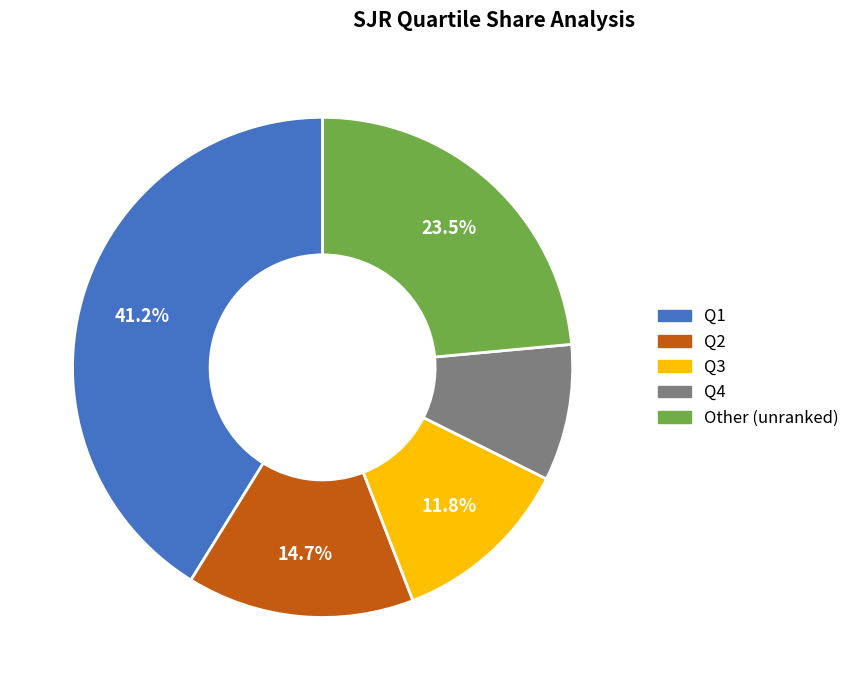

Which slice is the largest?

Q1